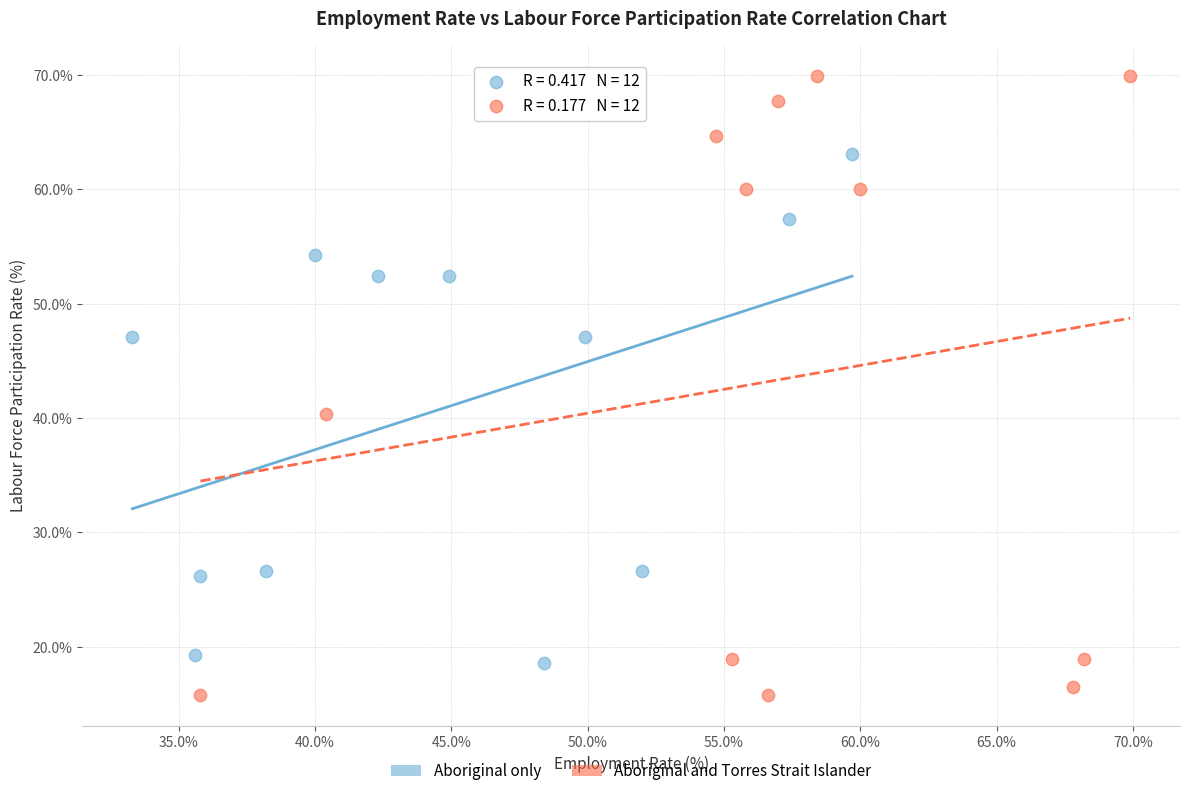

Which series contains the lowest Y value?

Aboriginal and Torres Strait Islander